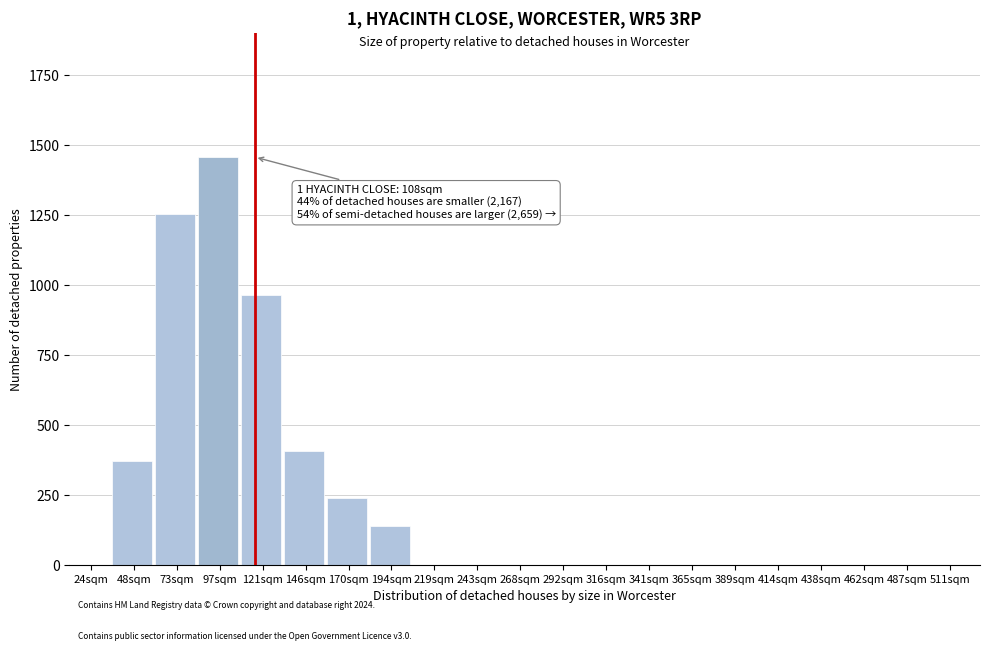

Reading left to right, extract all data points from this chart.

24sqm=0	48sqm=369	73sqm=1254	97sqm=1456	121sqm=962	146sqm=406	170sqm=238	194sqm=138	219sqm=0	243sqm=0	268sqm=0	292sqm=0	316sqm=0	341sqm=0	365sqm=0	389sqm=0	414sqm=0	438sqm=0	462sqm=0	487sqm=0	511sqm=0